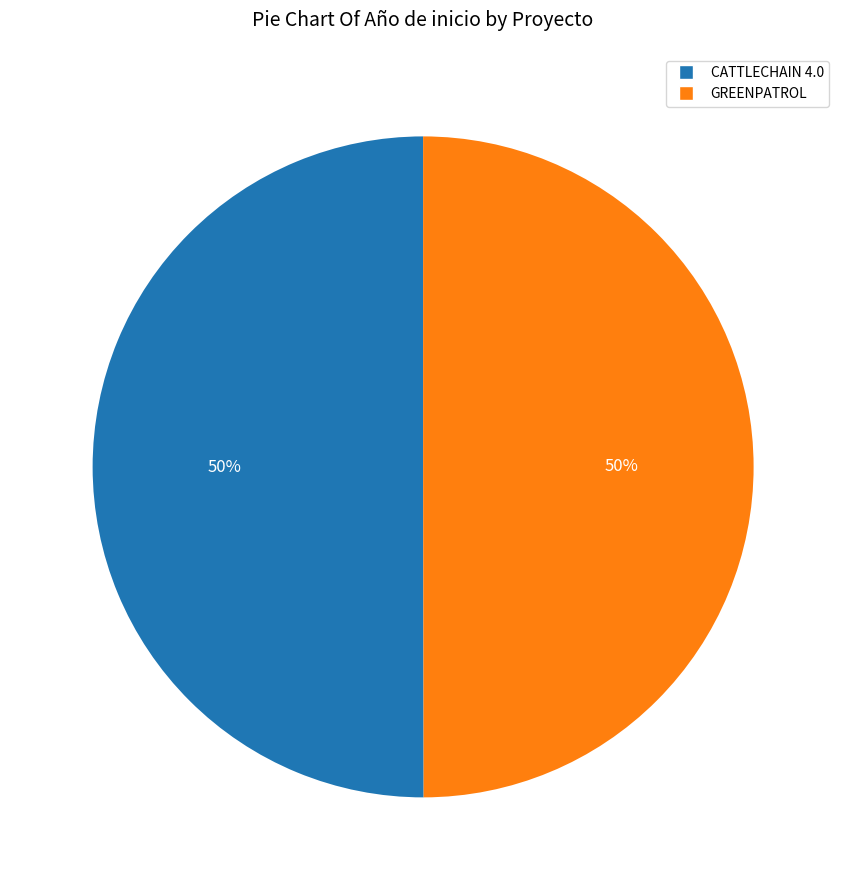

Is it true that CATTLECHAIN 4.0 is 61% of the pie?

False